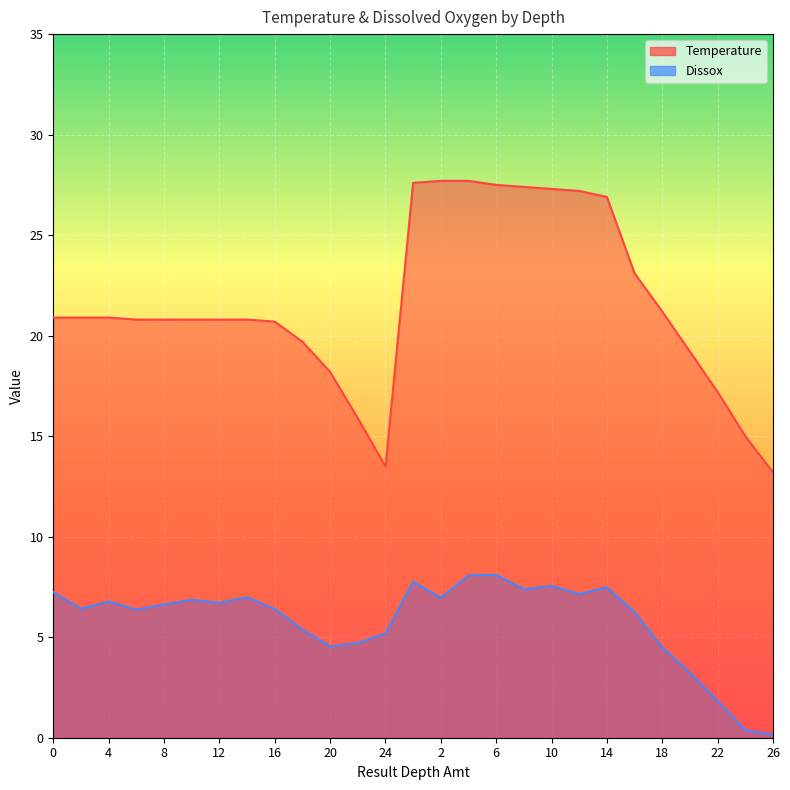

True or false: Temperature and Dissox cross at least once.

False